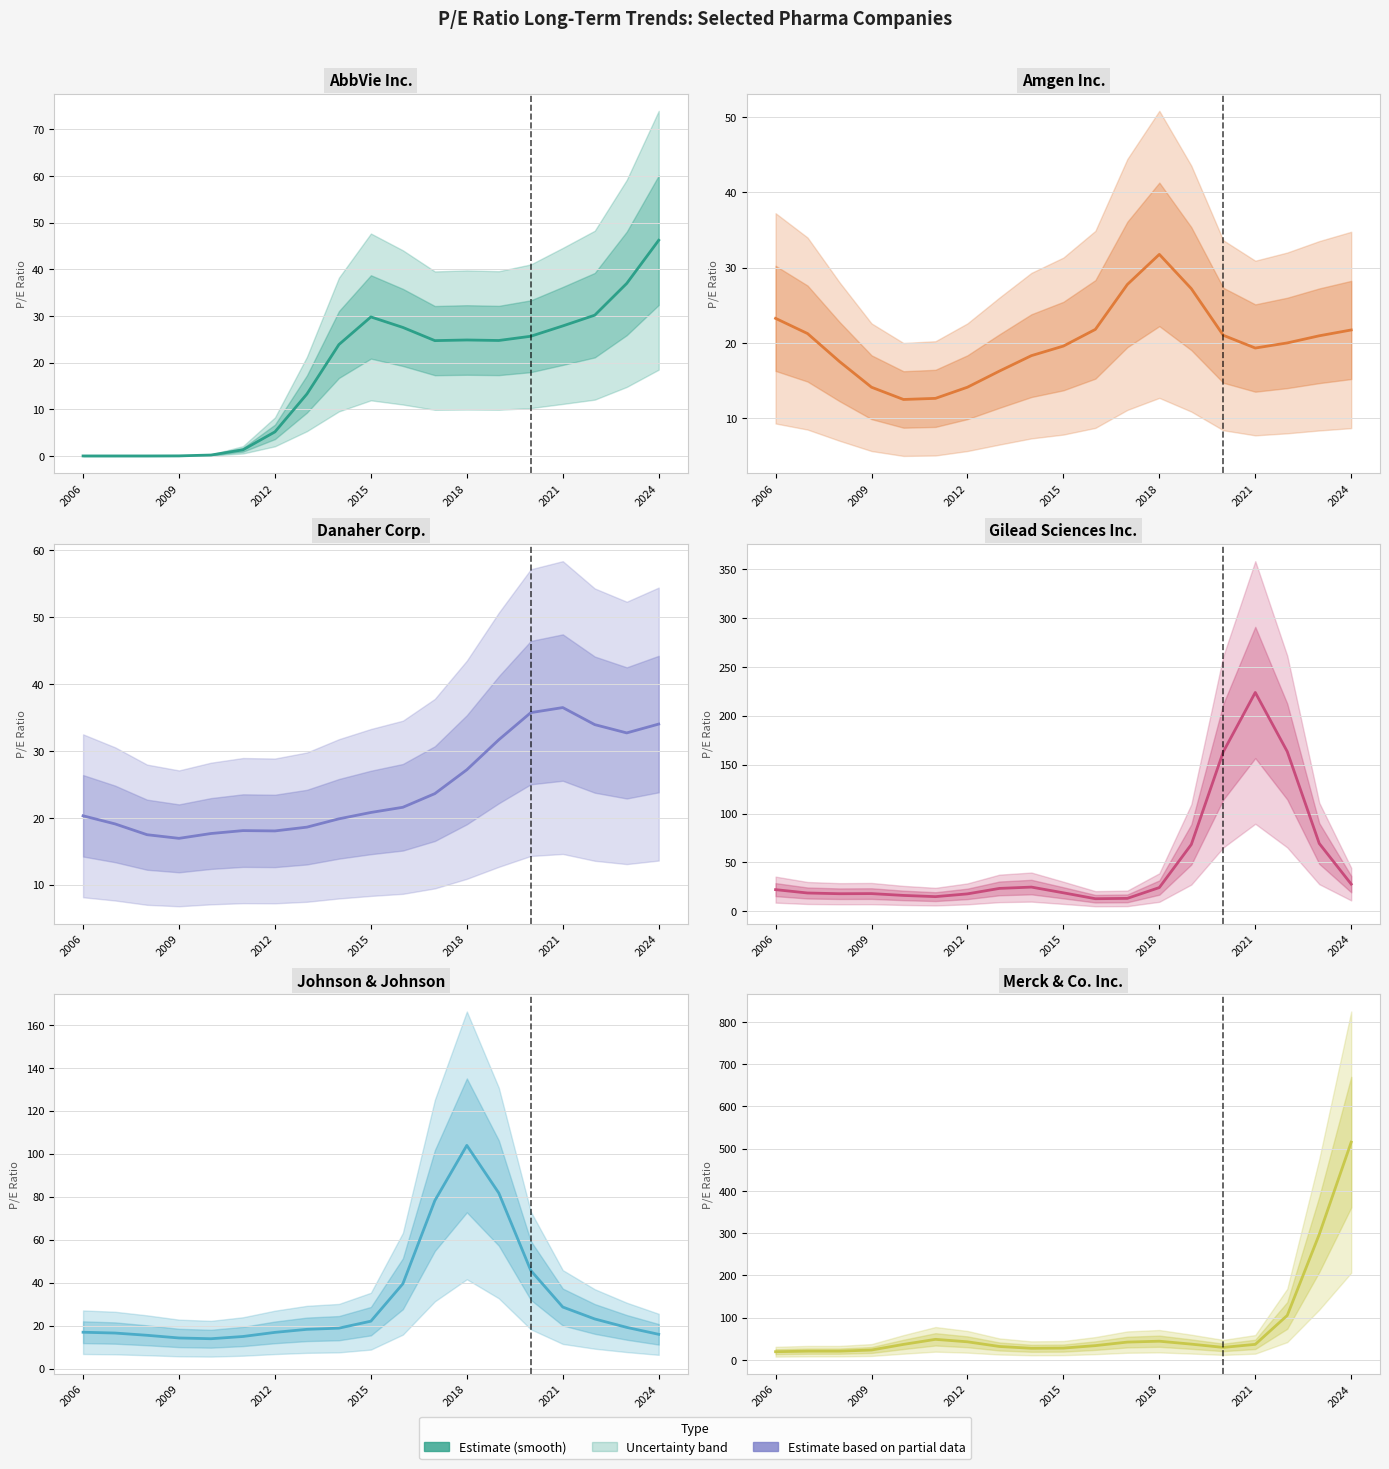

How many intersections are there between Gilead Sciences Inc. and Danaher Corp.?

7